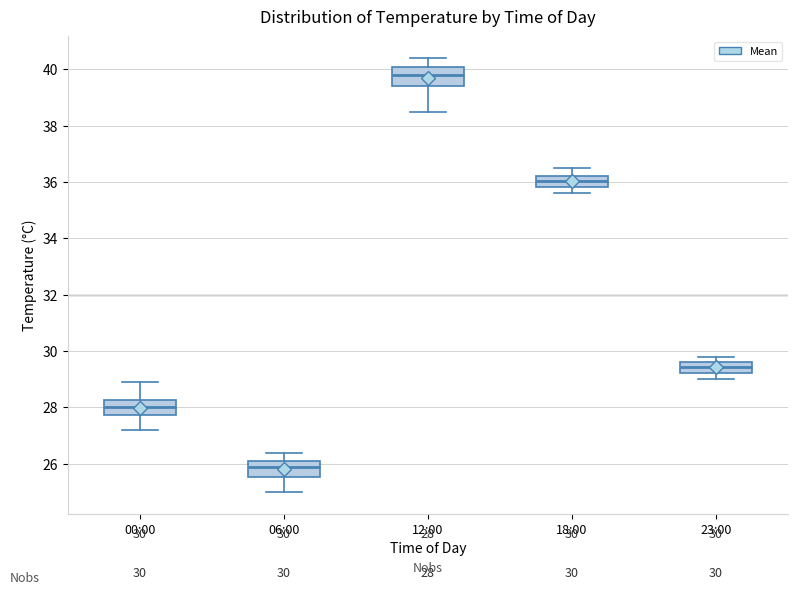

Which box's median line is the highest?

12:00